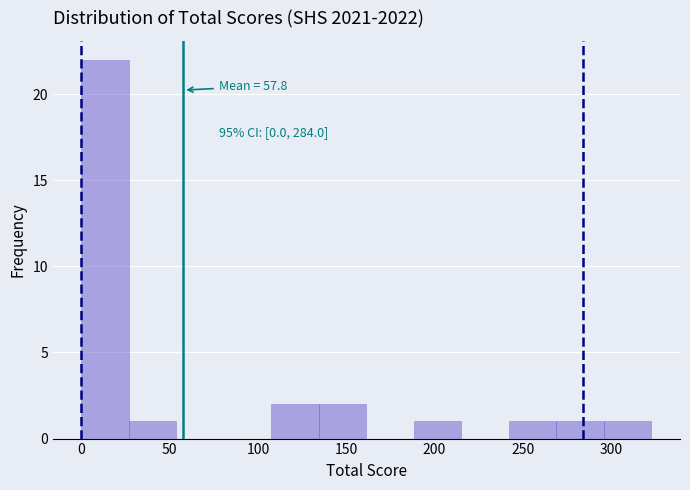

Over which range of the x-axis is the bar tallest?

0 to 25